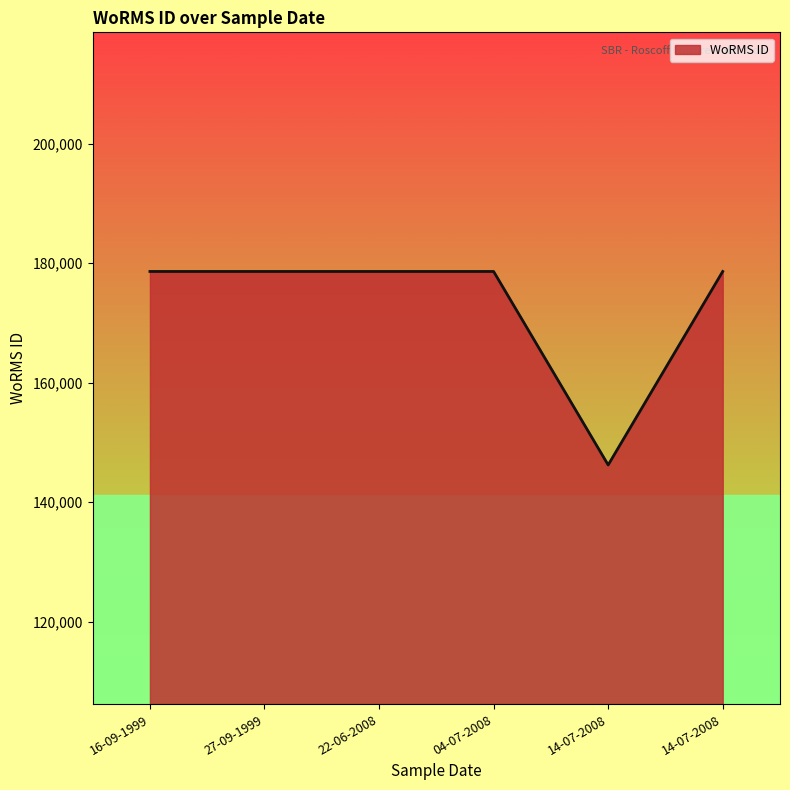

Which label corresponds to the smallest value in the chart?

14-07-2008